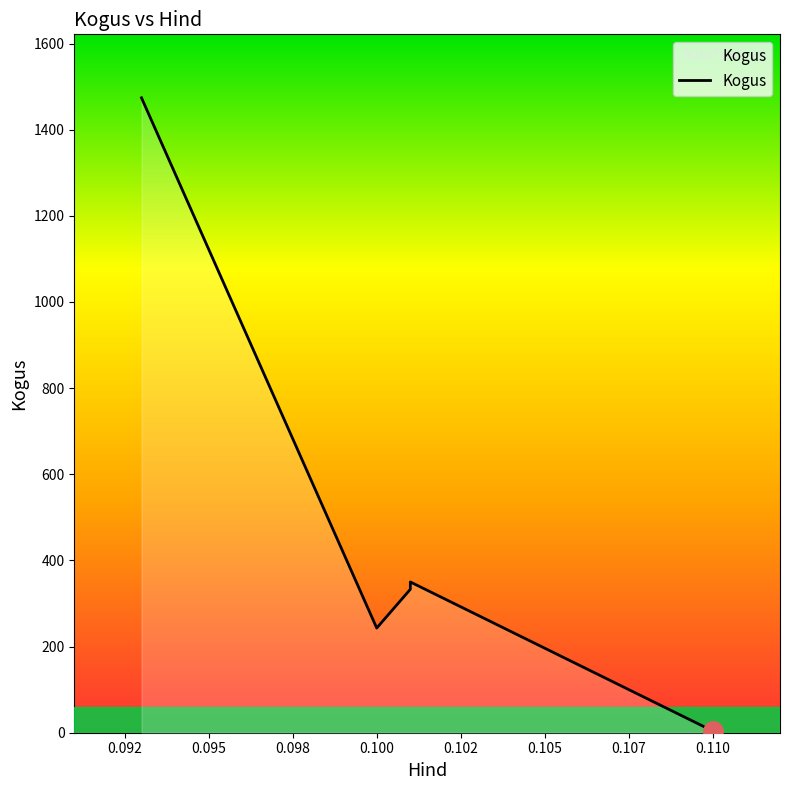

At which category does the data reach its first local valley?

0.1